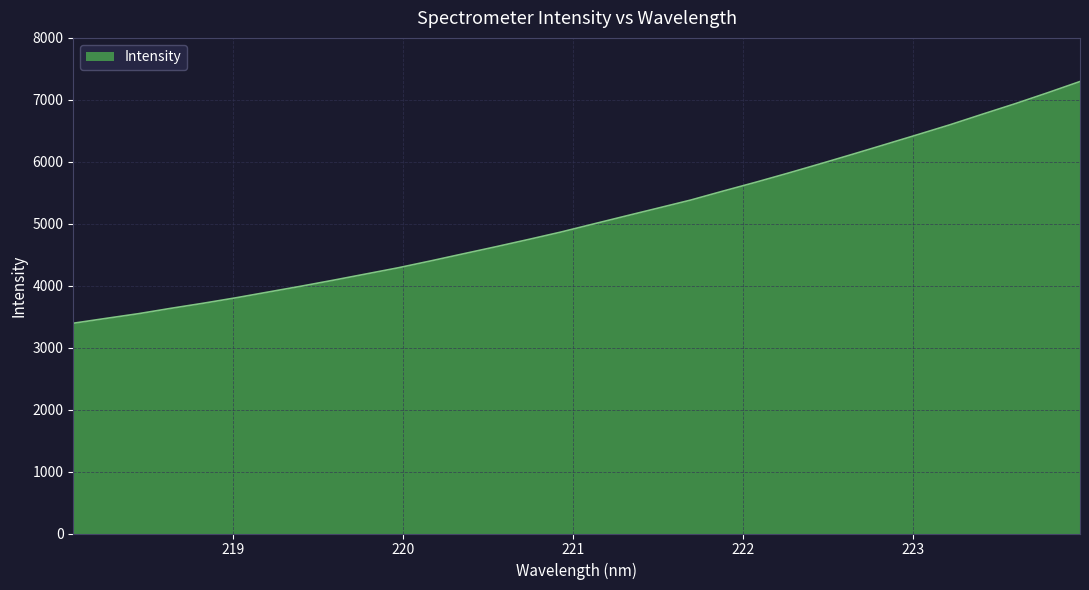

What is the minimum value shown in the chart?

3394.1